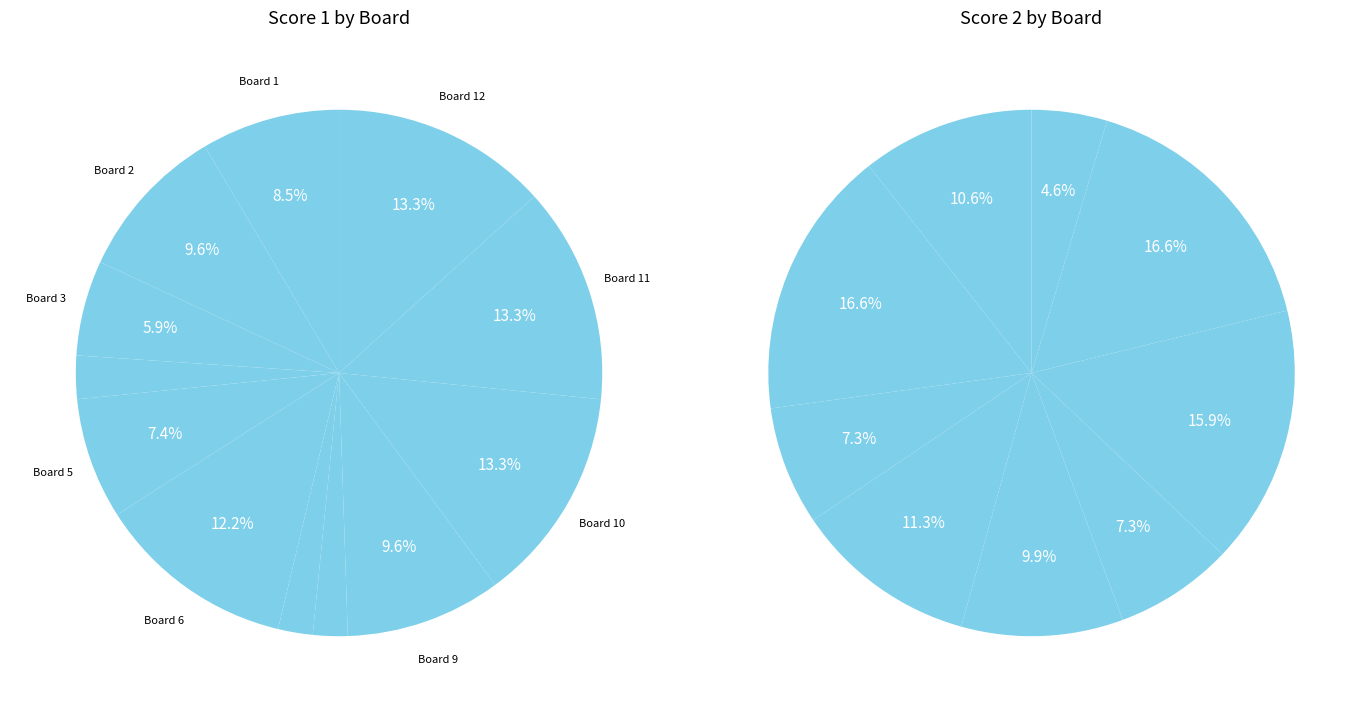

How much of the chart is everything except 1?

91.5%